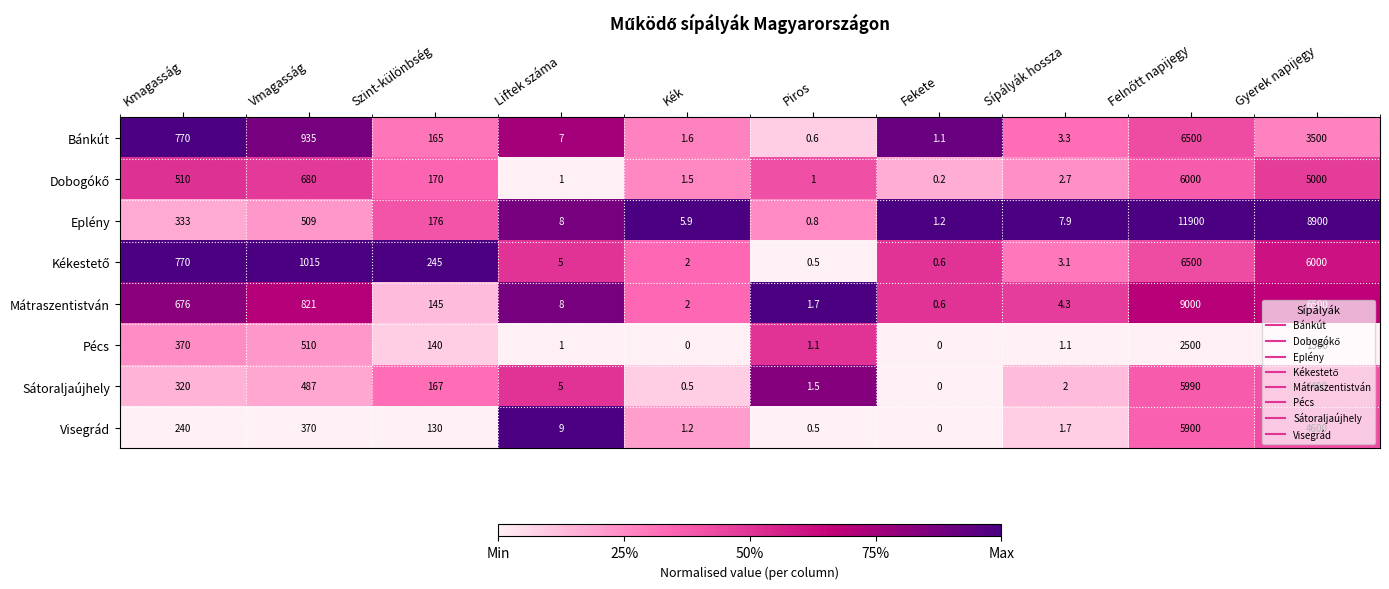

Where does the Bánkút series first go above 165?

Kmagasság